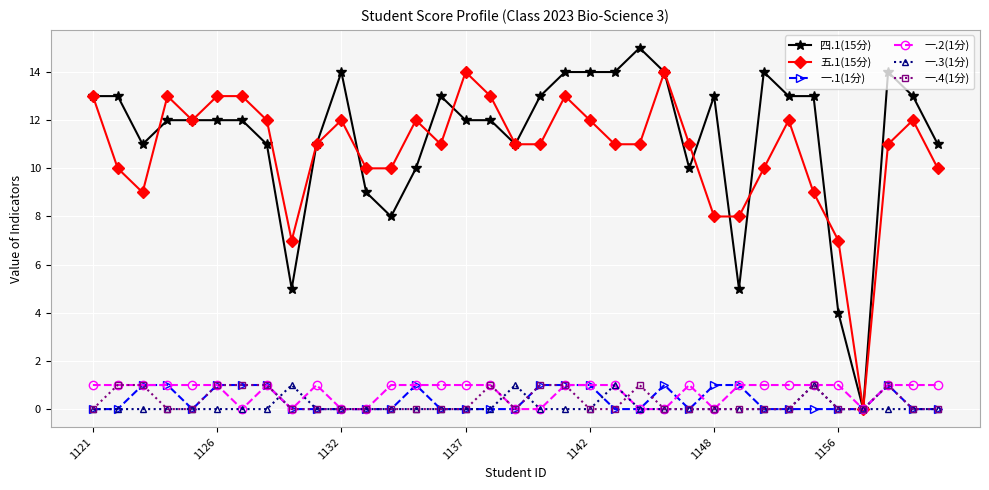

Reading left to right, list all the values displayed in this chart.

四.1(15分): 13	13	11	12	12	12	12	11	5	11	14	9	8	10	13	12	12	11	13	14	14	14	15	14	10	13	5	14	13	13	4	0	14	13	11
五.1(15分): 13	10	9	13	12	13	13	12	7	11	12	10	10	12	11	14	13	11	11	13	12	11	11	14	11	8	8	10	12	9	7	0	11	12	10
一.1(1分): 0	0	1	1	0	1	1	1	0	0	0	0	0	1	0	0	0	0	1	1	1	0	0	1	0	1	1	0	0	0	0	0	1	0	0
一.2(1分): 1	1	1	1	1	1	0	1	0	1	0	0	1	1	1	1	1	0	0	1	1	1	0	0	1	0	1	1	1	1	1	0	1	1	1
一.3(1分): 0	0	0	0	0	0	0	0	1	0	0	0	0	0	0	0	0	1	0	0	0	1	0	0	0	0	0	0	0	1	0	0	0	0	0
一.4(1分): 0	1	1	0	0	1	1	1	0	0	0	0	0	0	0	0	1	0	1	1	0	0	1	0	0	0	0	0	0	1	0	0	1	0	0